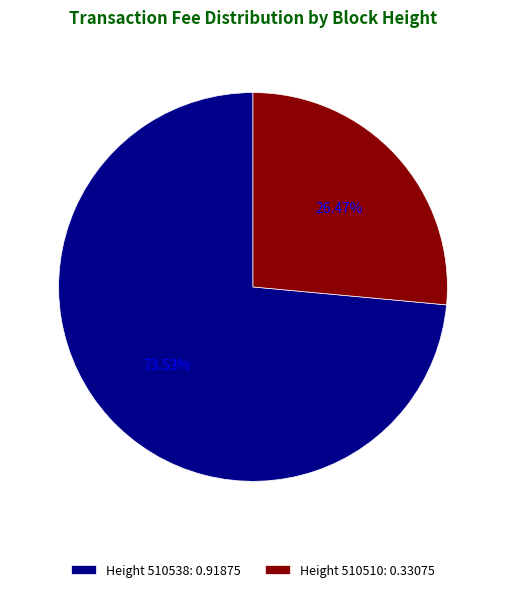

Which category accounts for the majority?

Height 510538: 0.91875